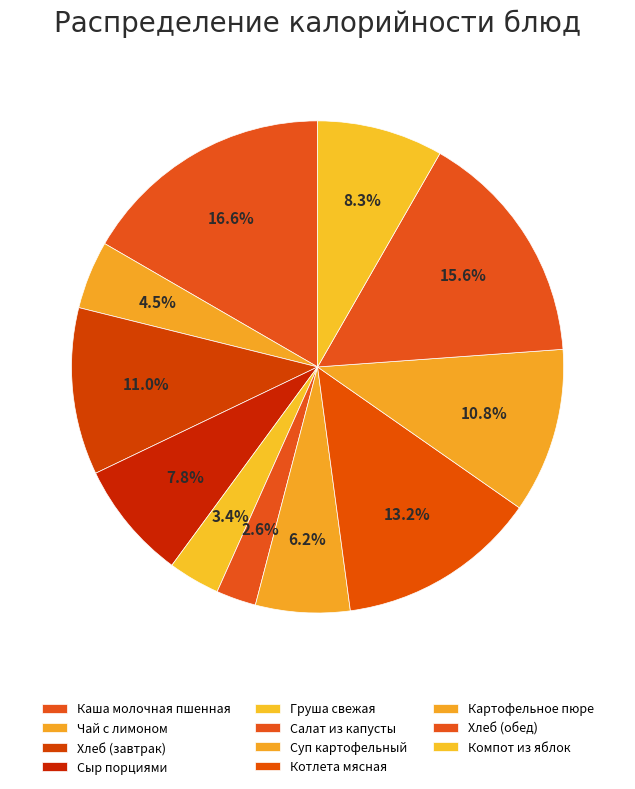

How many segments does this pie chart have?

11